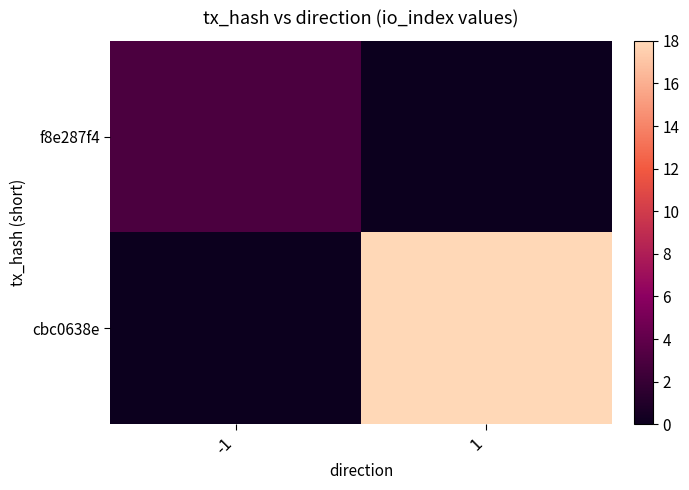

Reading right to left, list all the values displayed in this chart.

f8e287f4: 1=0	-1=3
cbc0638e: 1=18	-1=0